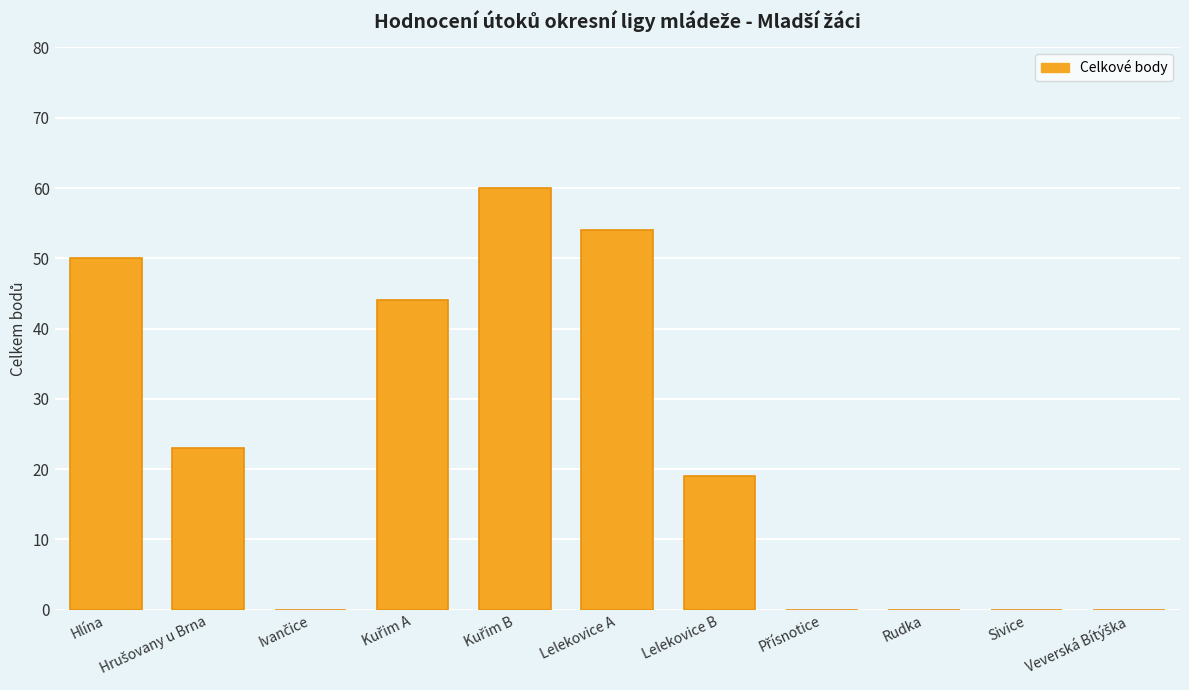

The value at Lelekovice A is 87. True or false?

False